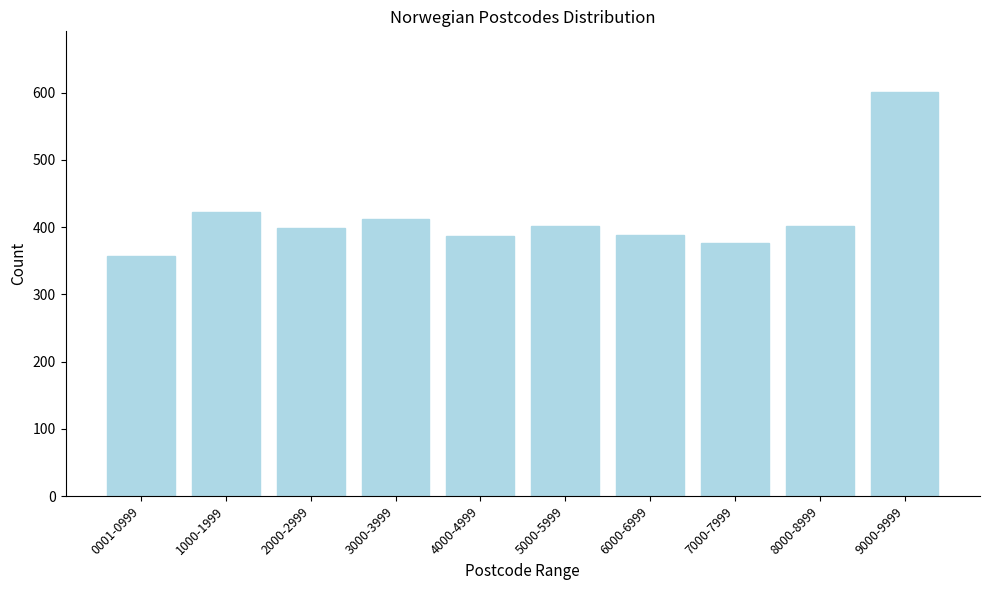

What is the approximate value at 0001-0999, to the nearest 10?

360